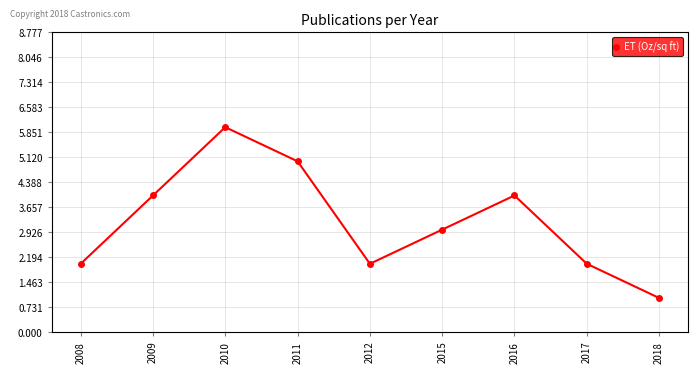

How many points are lower than both their immediate neighbors (excluding endpoints)?

1